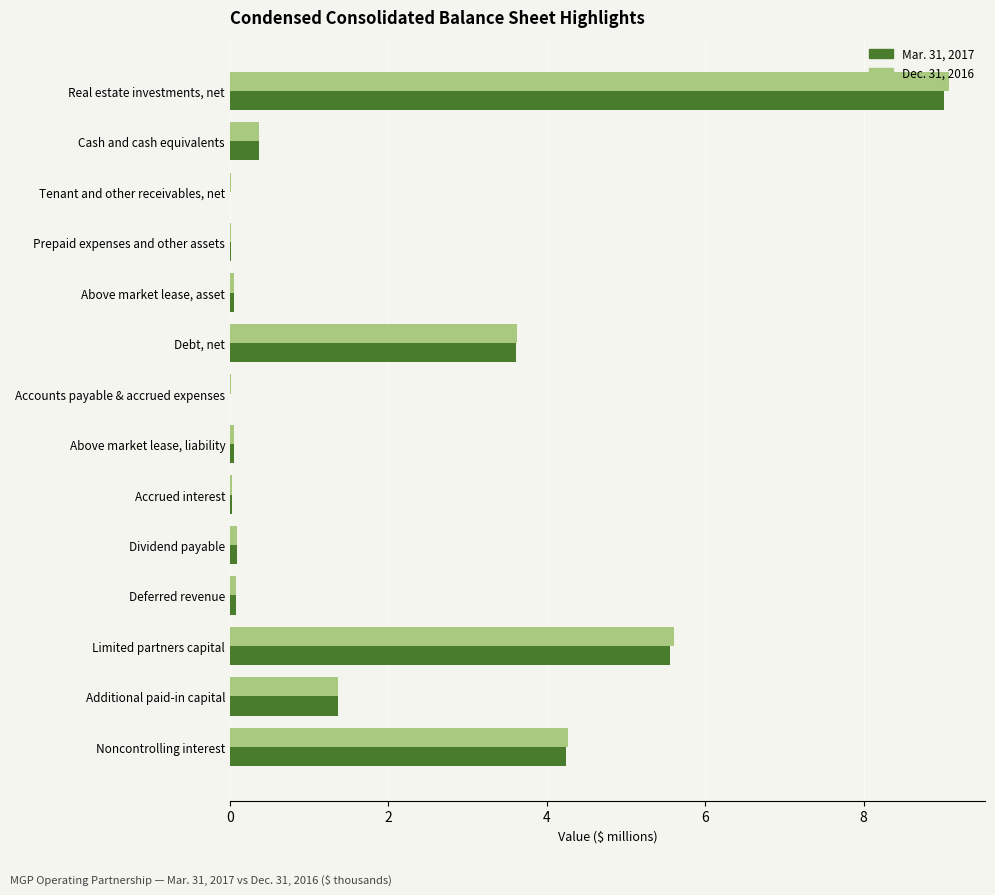

At which category is the sum across all series the highest?

Real estate investments, net